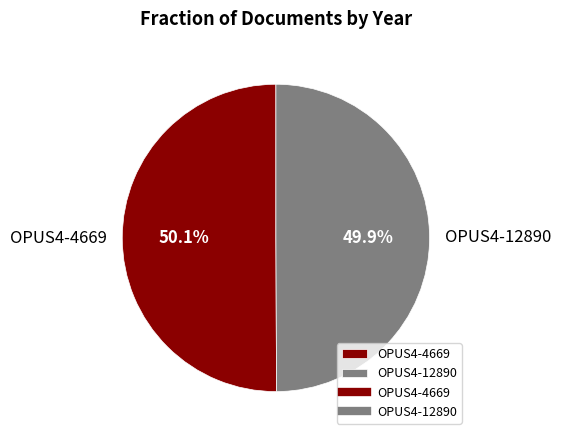

How many segments does this pie chart have?

2